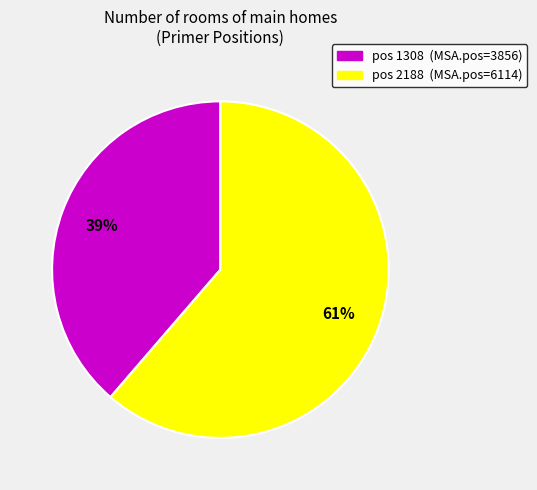

Is there any slice that represents more than half of the pie?

Yes